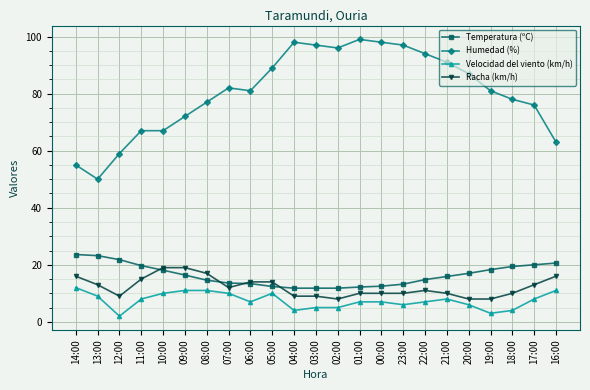

True or false: Humedad (%) has a value of 91.0 at 21:00.

True